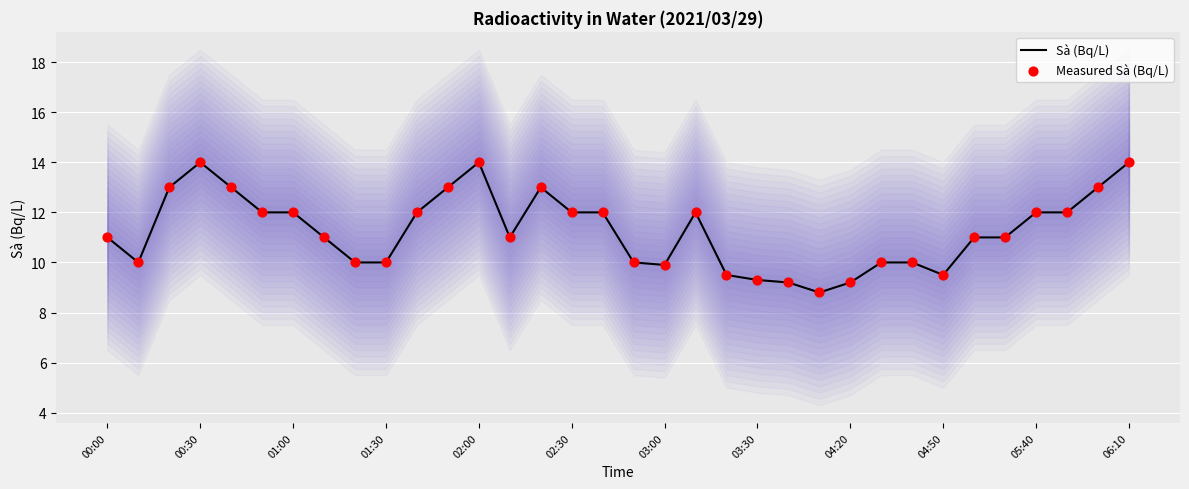

Which series reaches the minimum Y coordinate?

Sà (Bq/L)